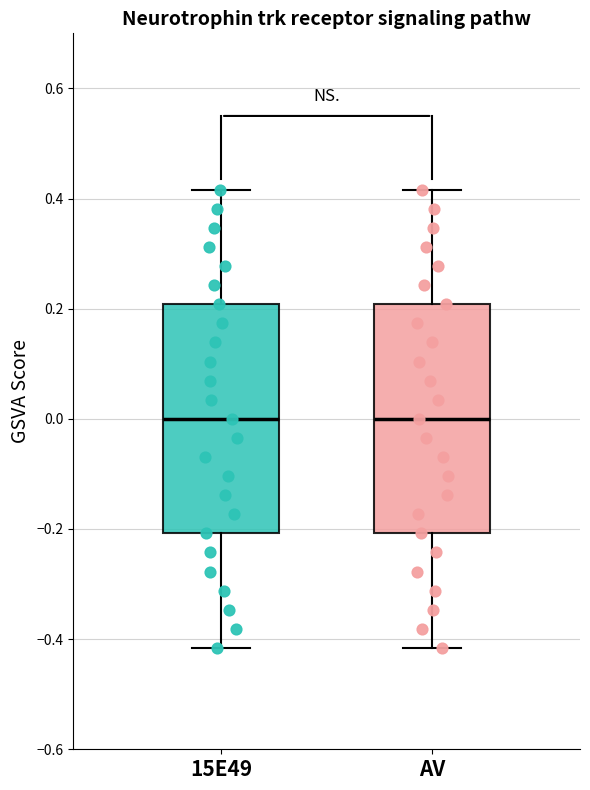

Where does the upper whisker of the box for AV end on the y-axis? The values are not printed on the chart, so give them approximately, as read against the axis.

0.42